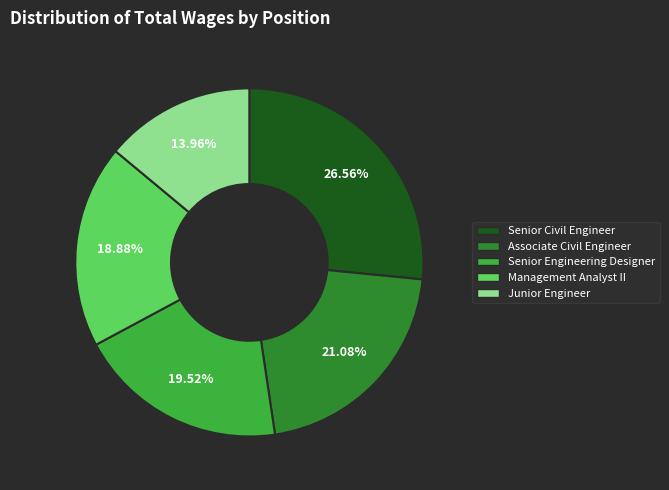

What percentage is the Senior Engineering Designer slice, to the nearest percent?

20%